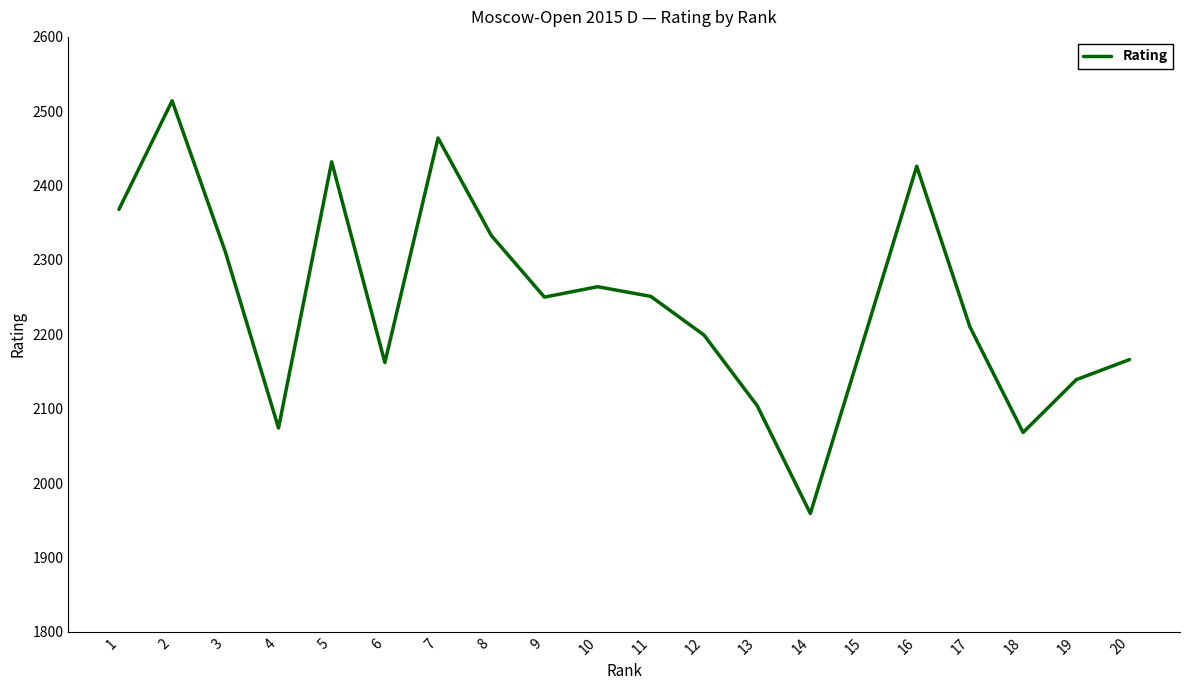

What is the ratio of the value at 2 to the value at 13?

1.2